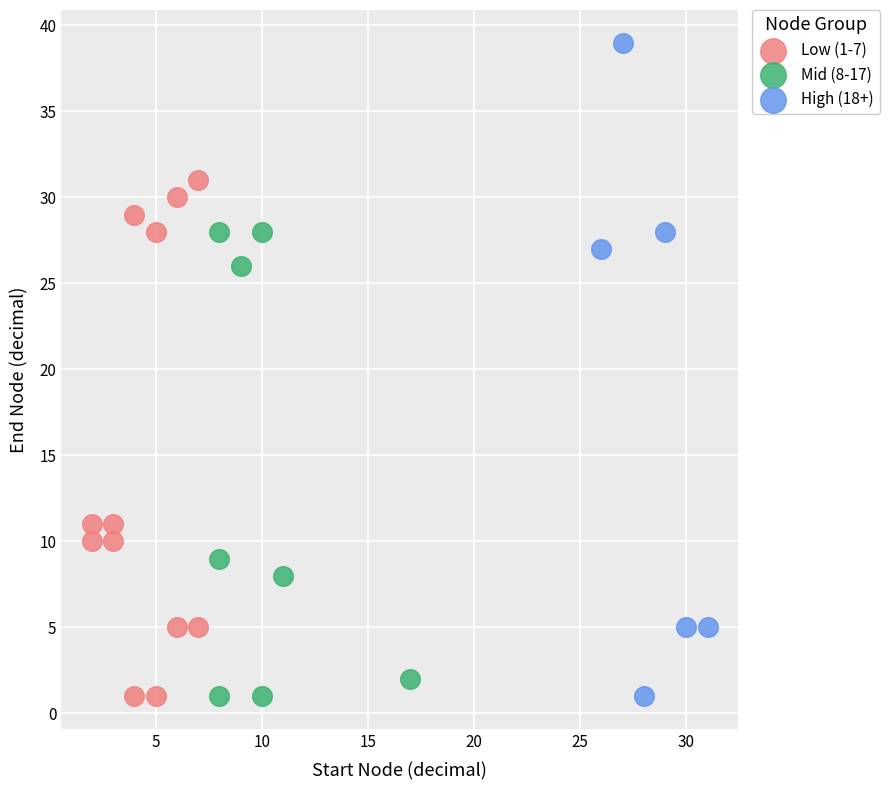

Which series has the largest Y range (max minus min)?

High (18+)